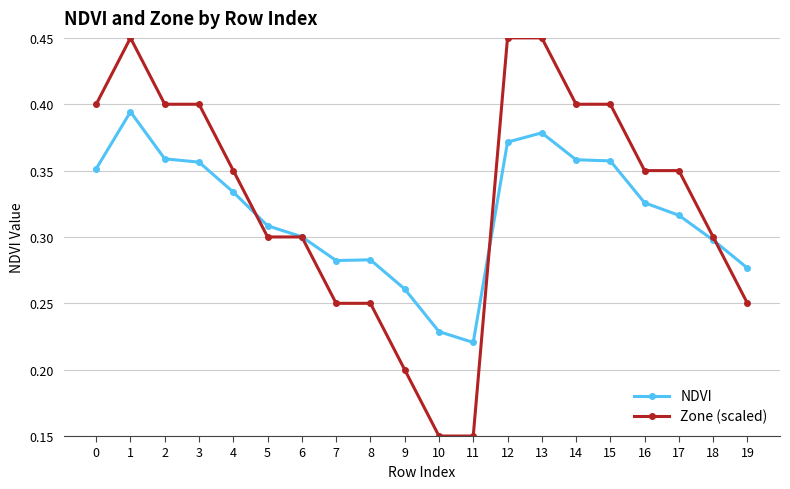

At 9, list the series in order from largest to smallest.

NDVI, Zone (scaled)